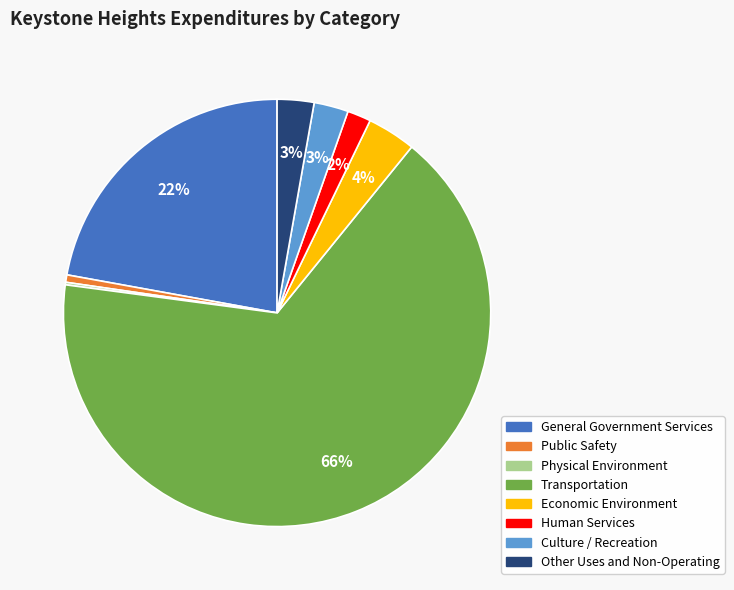

The General Government Services slice represents 22% of the pie. True or false?

True